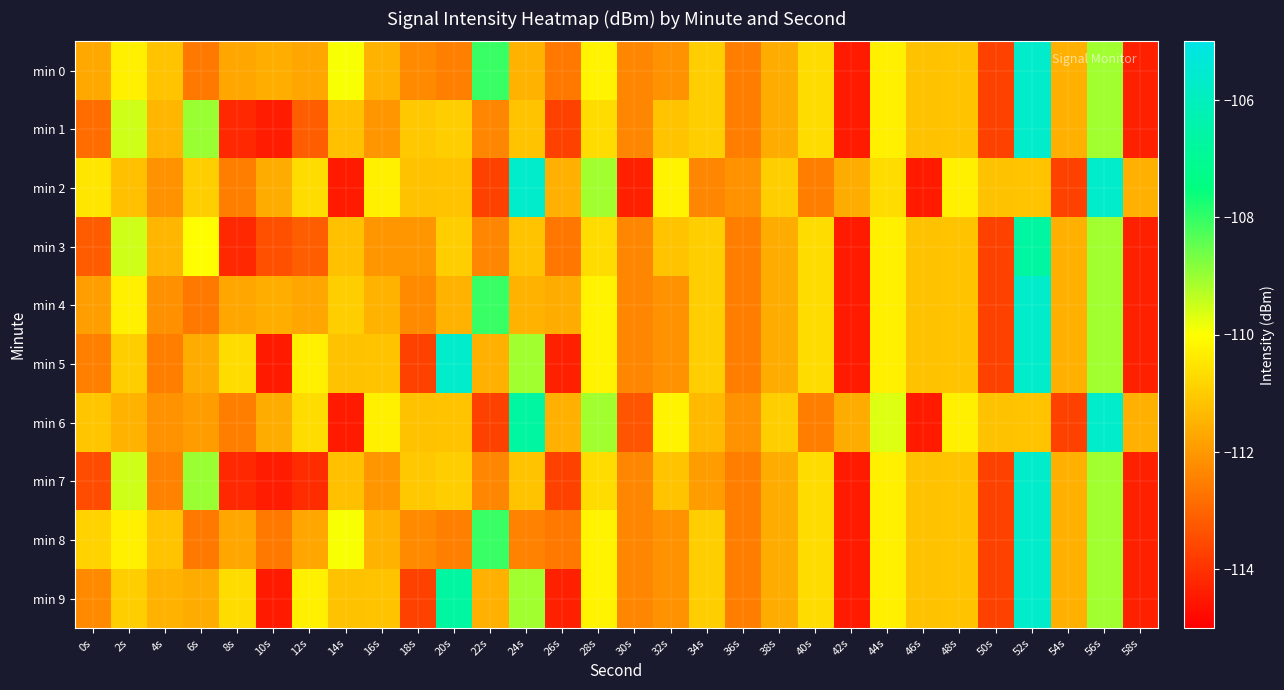

At which category is the sum across all series the highest?

52s